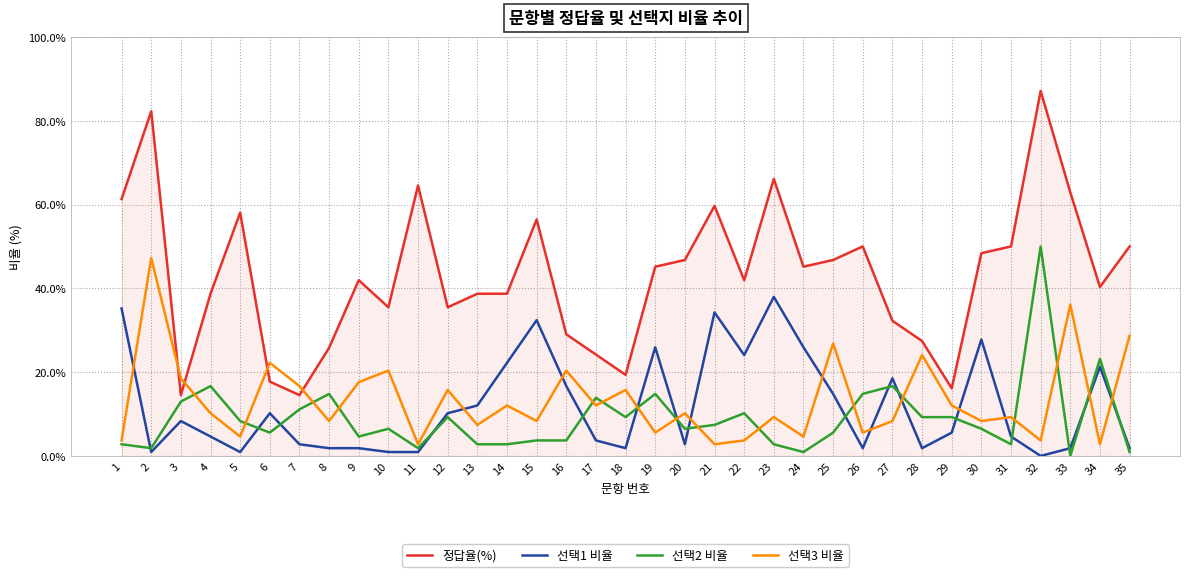

Which label corresponds to the largest value in the chart?

32